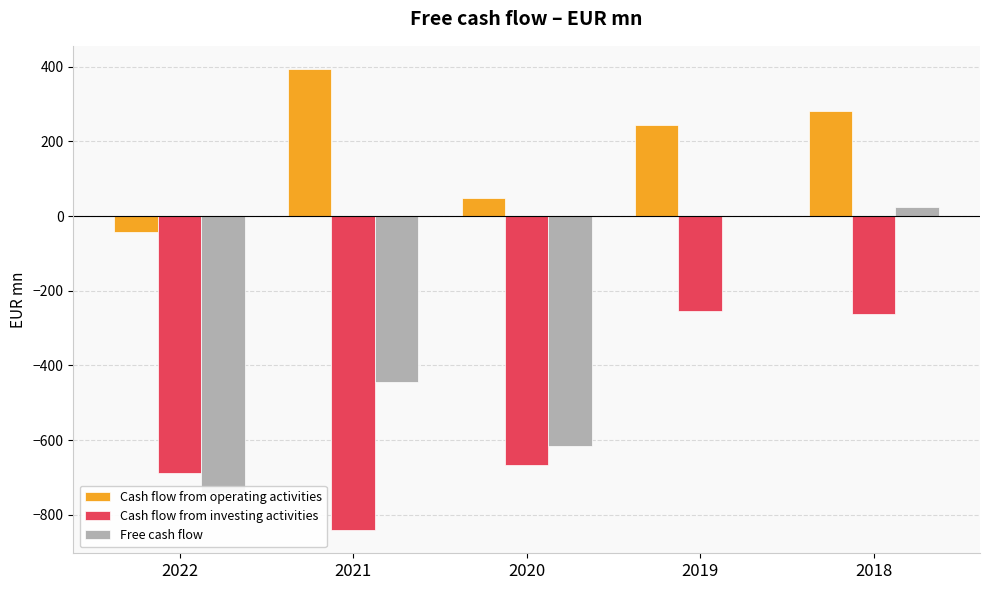

Where is Cash flow from investing activities nearest to the value -548?

2020